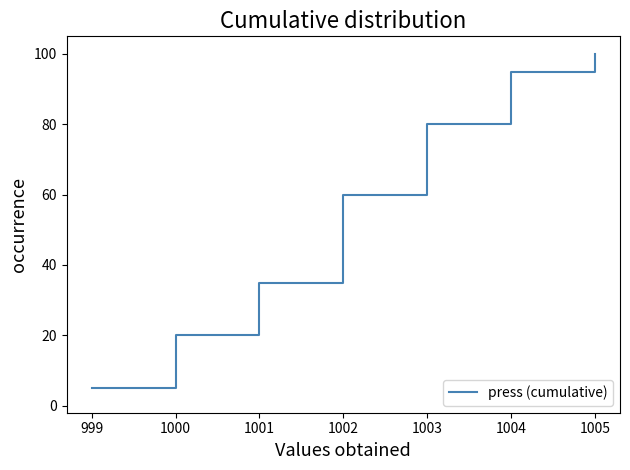

Does the chart display data point markers on the line(s)?

No